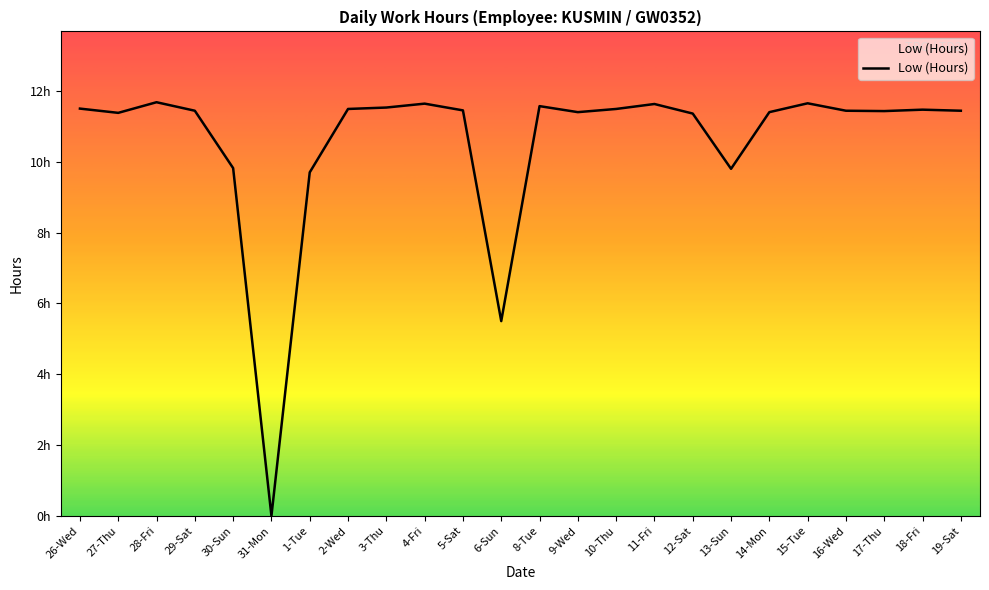

Does the chart display data point markers on the line(s)?

No